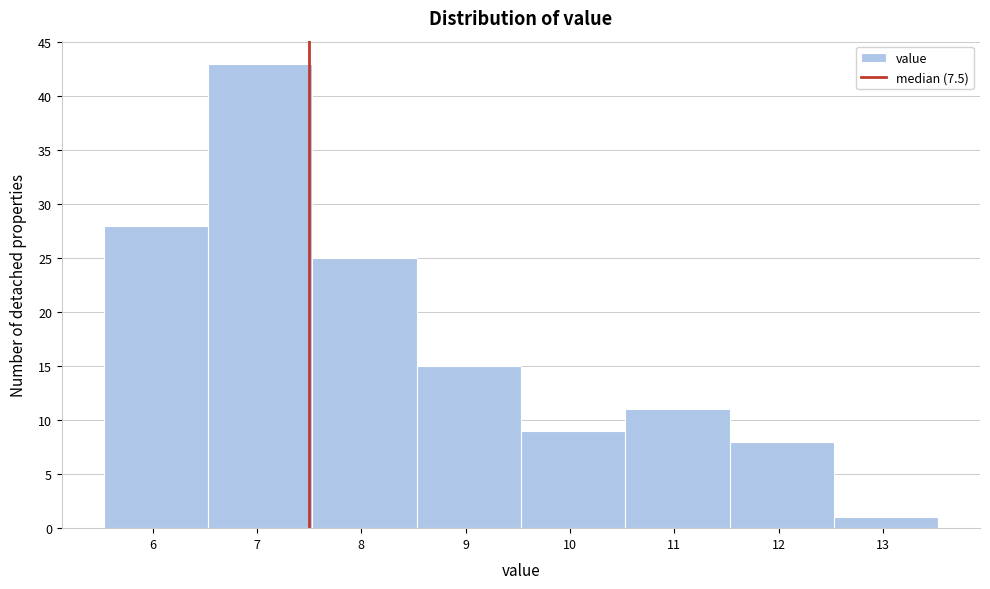

Reading left to right, list every bar in this chart as the range it spans on the x-axis followed by its height. Neither the bar edges nor the heights are printed on the chart, so give them approximately, as read against the axes.

5.53 to 6.53: 28
6.53 to 7.53: 43
7.53 to 8.53: 25
8.53 to 9.53: 15
9.53 to 10.53: 9
10.53 to 11.53: 11
11.53 to 12.53: 8
12.53 to 13.53: 1